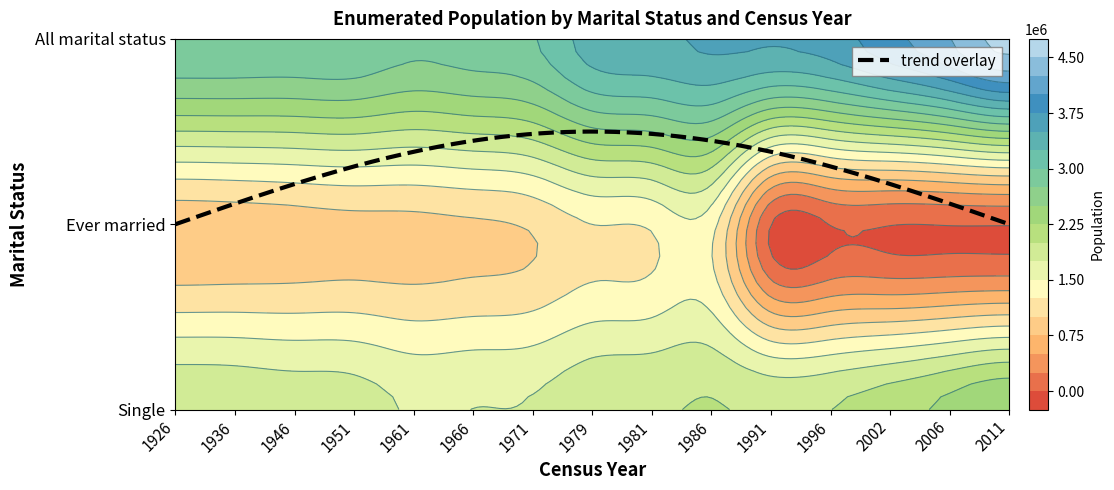

Which series has the largest range (max minus min)?

All marital status